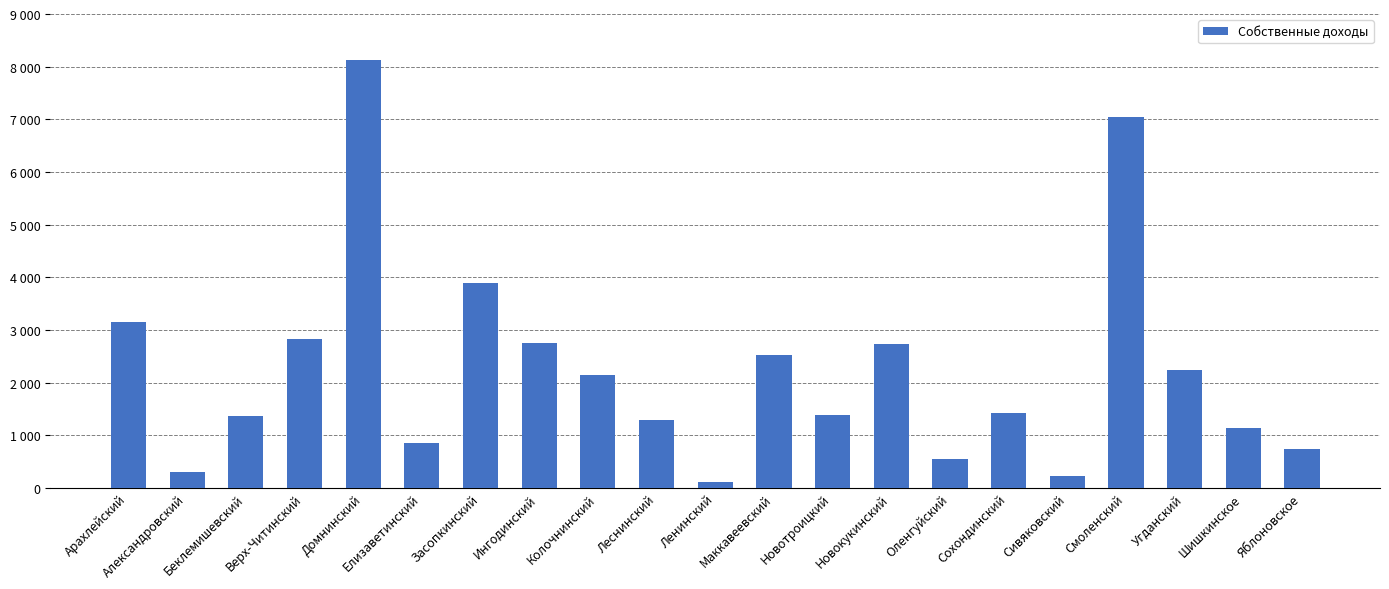

What is the value of the 8th bar from the left?

2746.1